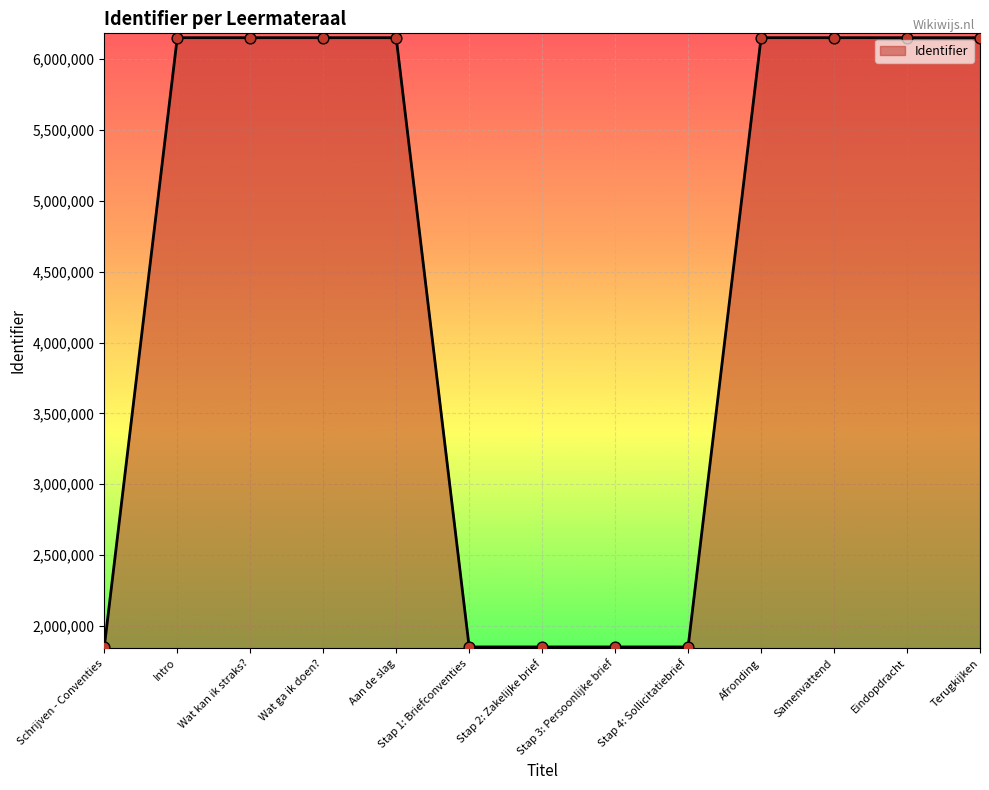

Approximately how many times larger is the value at Aan de slag compared to Stap 3: Persoonlijke brief?

3.3